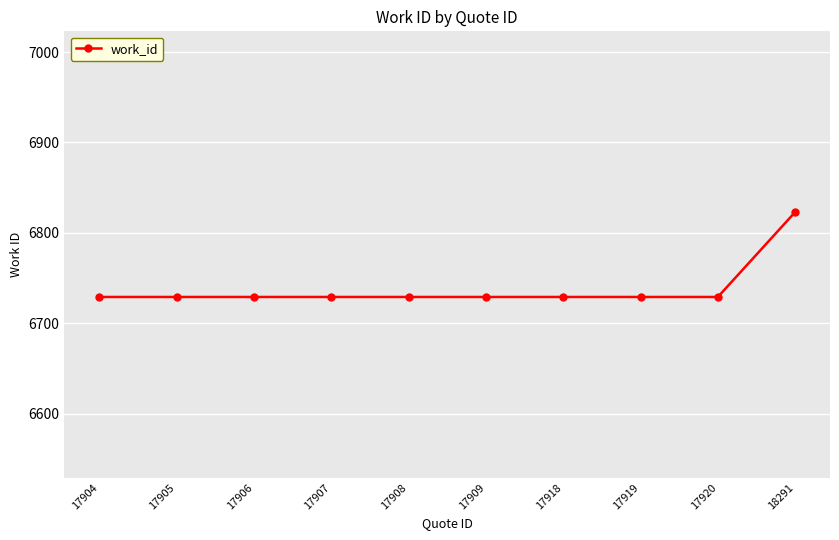

What is the change in value from 17920 to 18291?

+94